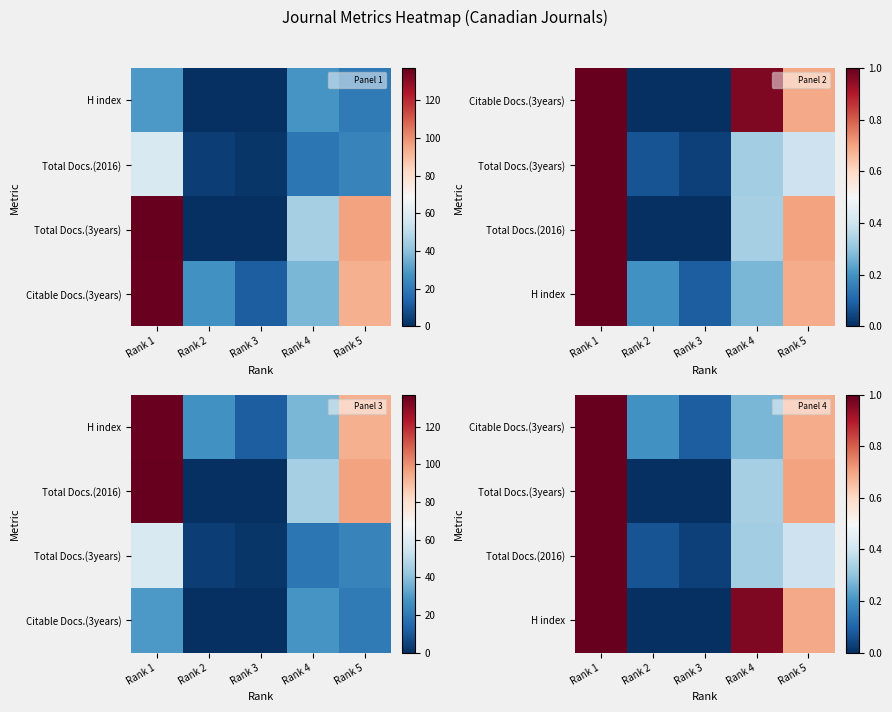

Which label corresponds to the smallest value in the chart?

Rank 2